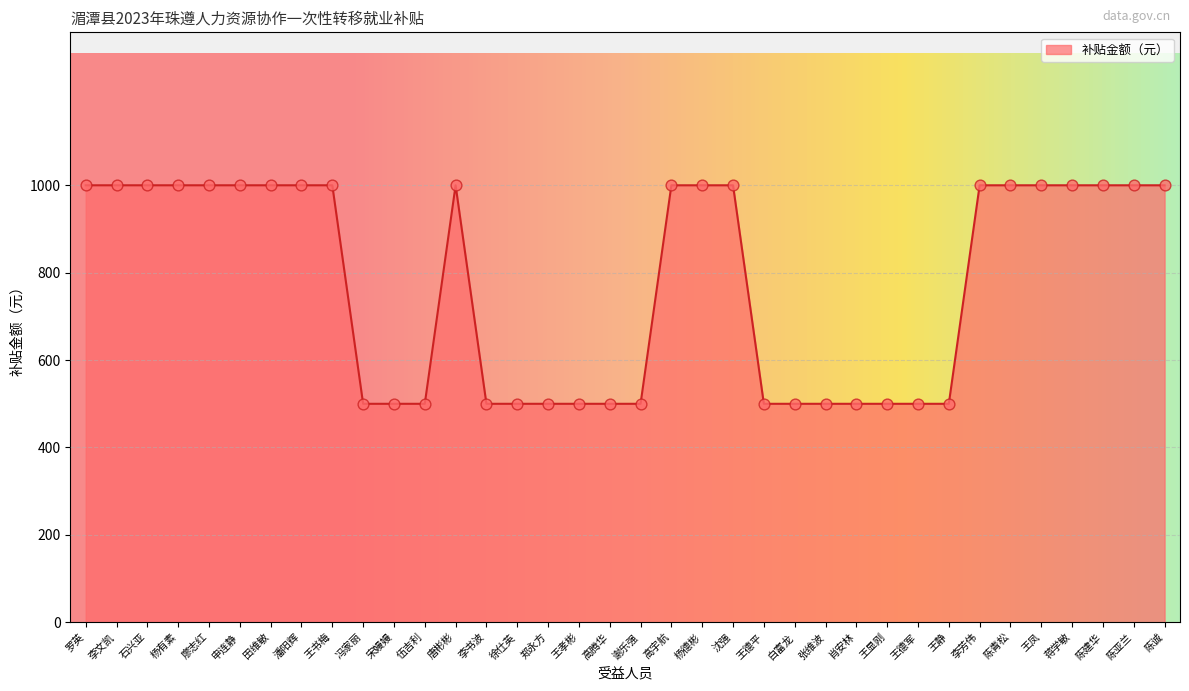

What is the ratio of the value at 白富龙 to the value at 王凤?

0.5